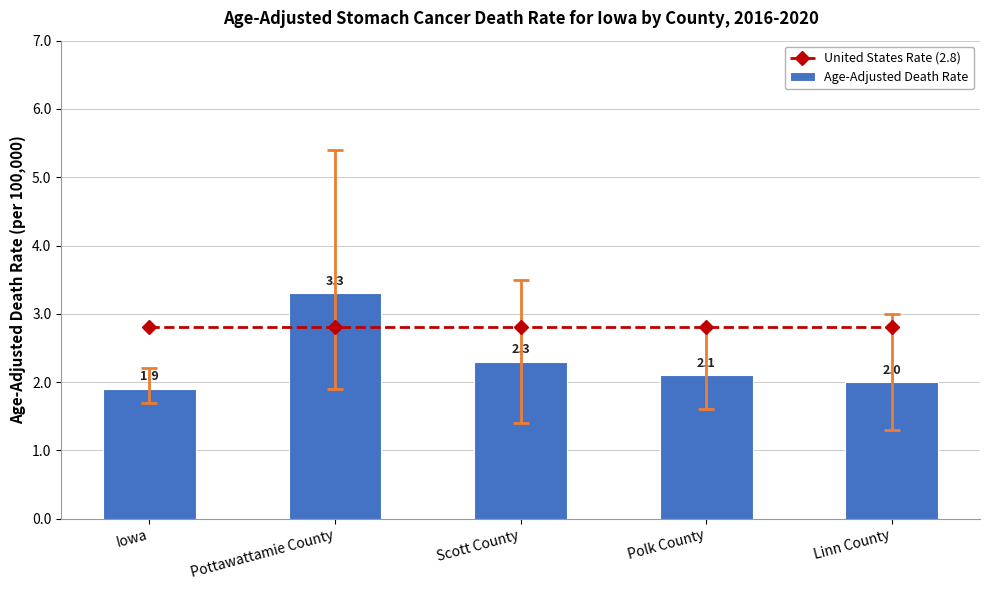

Is the value of Age-Adjusted Death Rate at Pottawattamie County greater than the value of United States Rate (2.8) at Iowa?

Yes